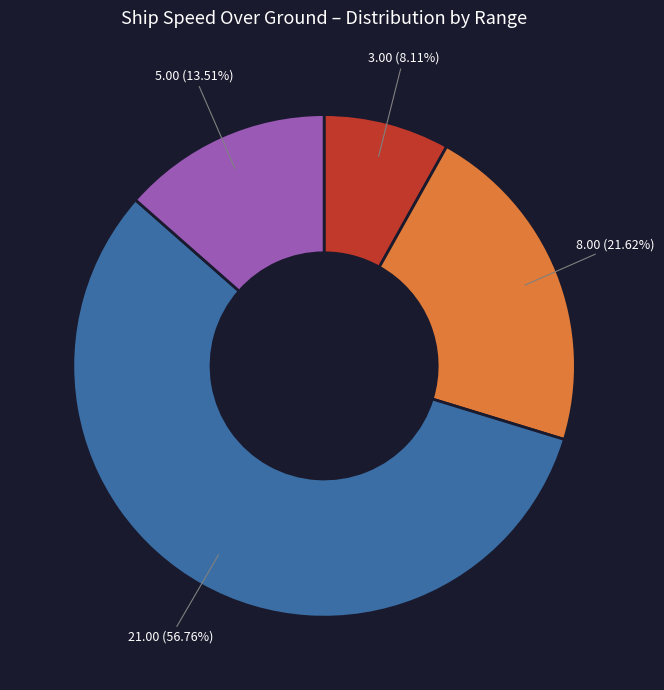

Is there a majority slice in this chart?

Yes